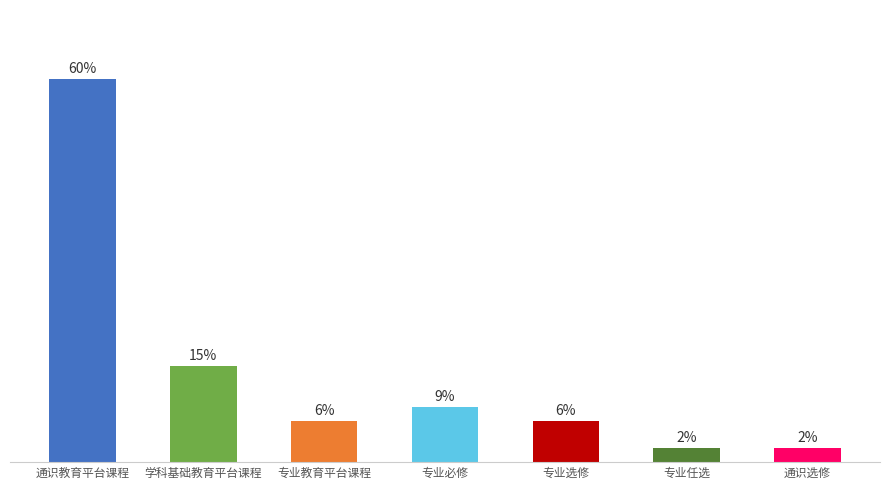

Does the chart contain any negative values?

No